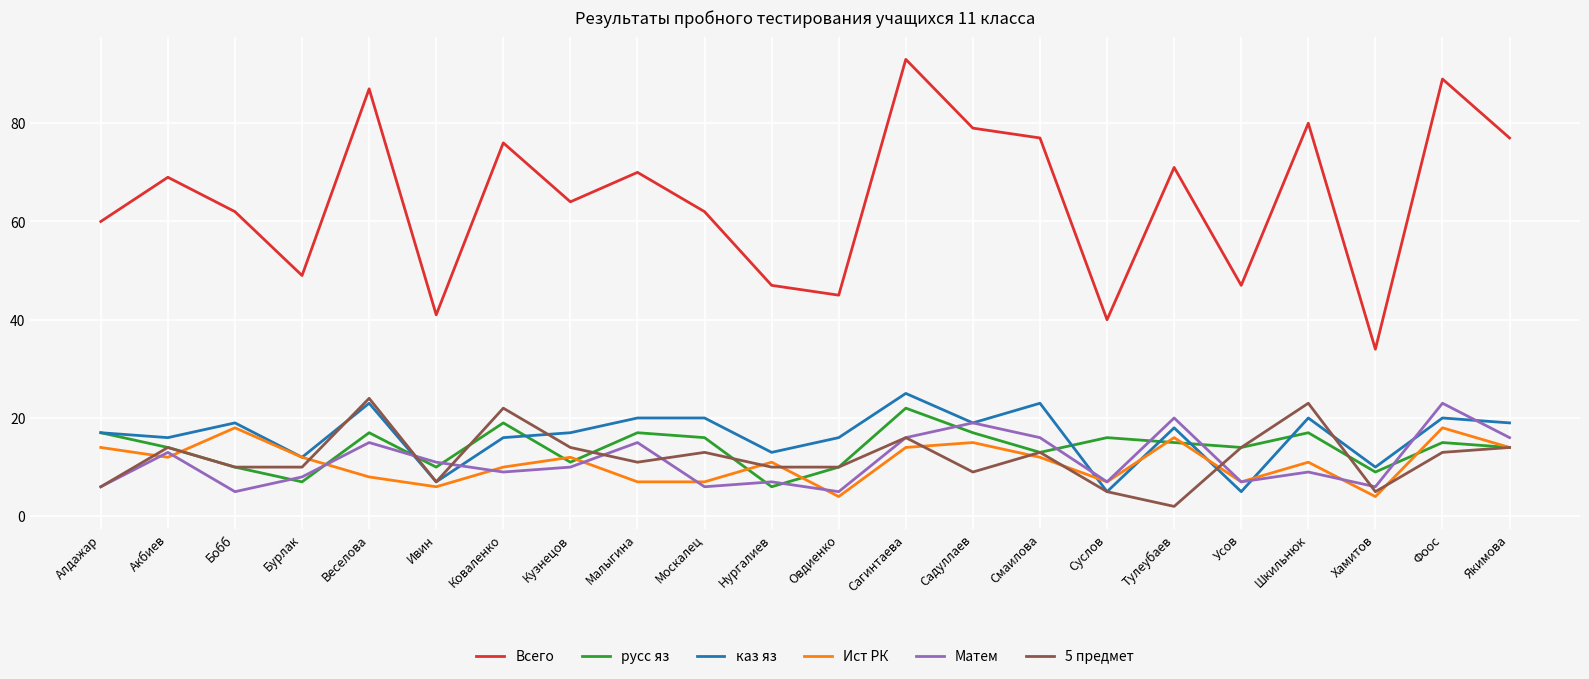

The Всего series shows 93 at Сагинтаева. True or false?

True